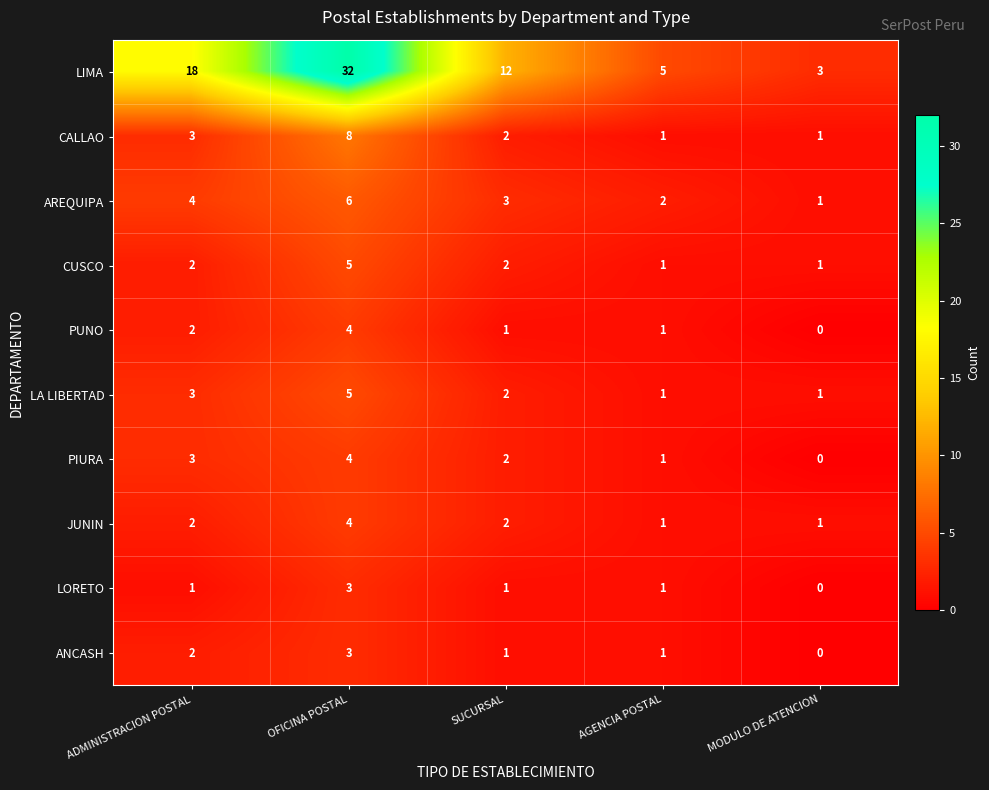

At which category is the sum across all series the highest?

OFICINA POSTAL